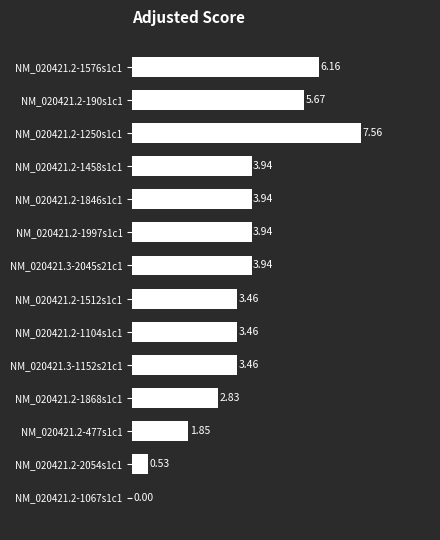

What is the sum of the values at NM_020421.2-190s1c1 and NM_020421.2-1868s1c1?

8.5